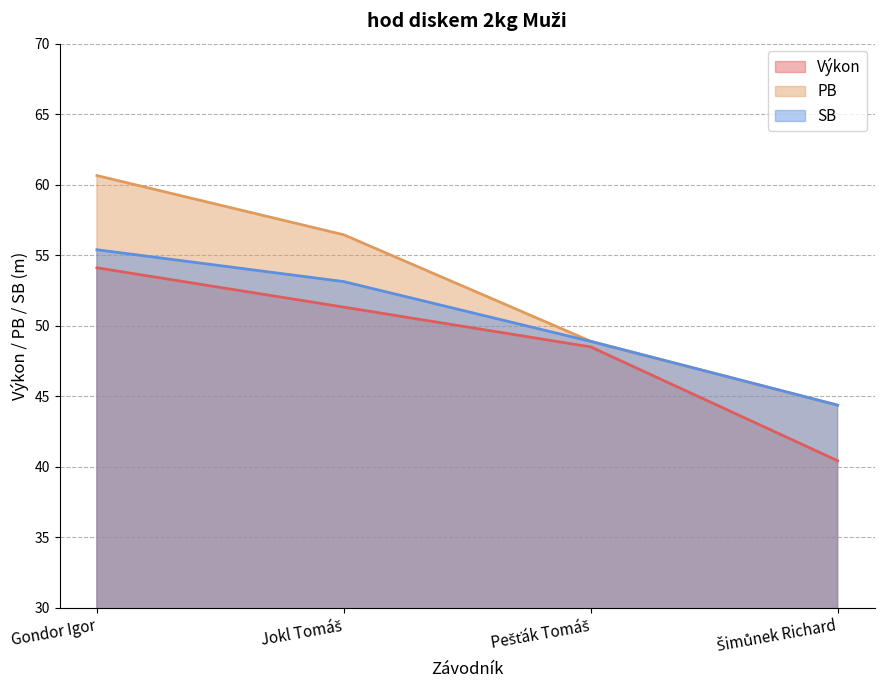

What is the maximum value for Výkon?

54.1